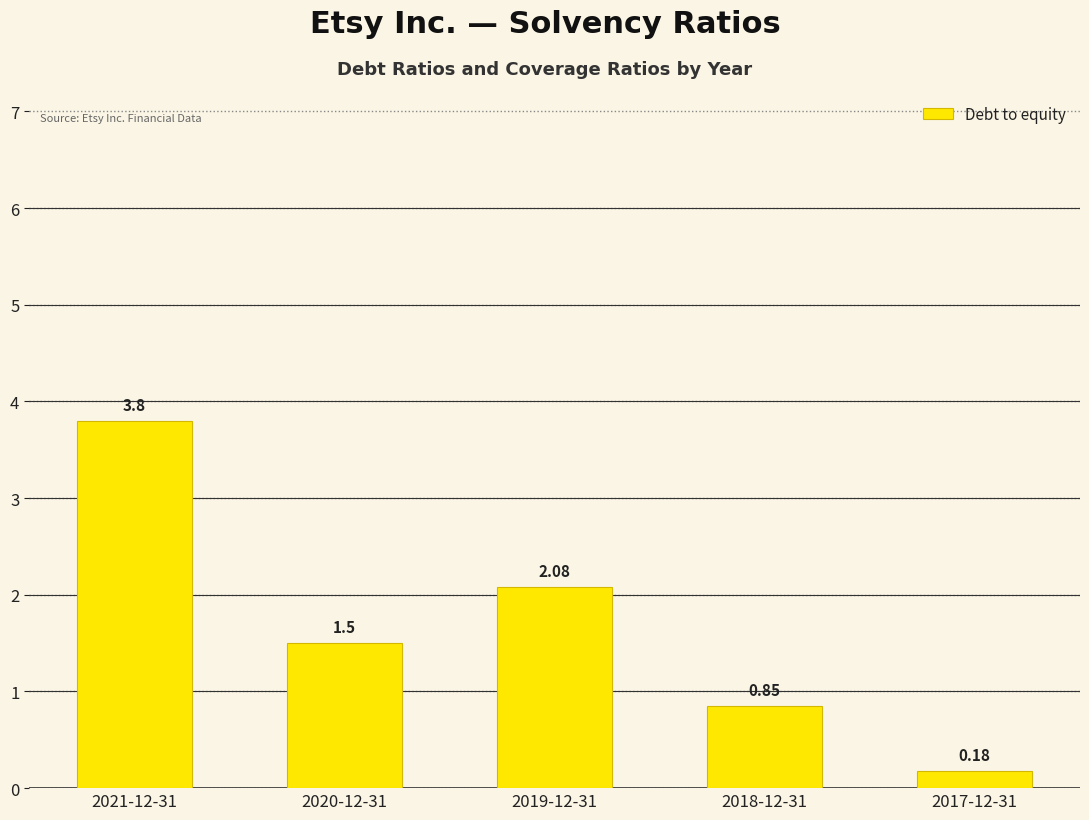

Rank the categories by value from highest to lowest.

2021-12-31, 2019-12-31, 2020-12-31, 2018-12-31, 2017-12-31